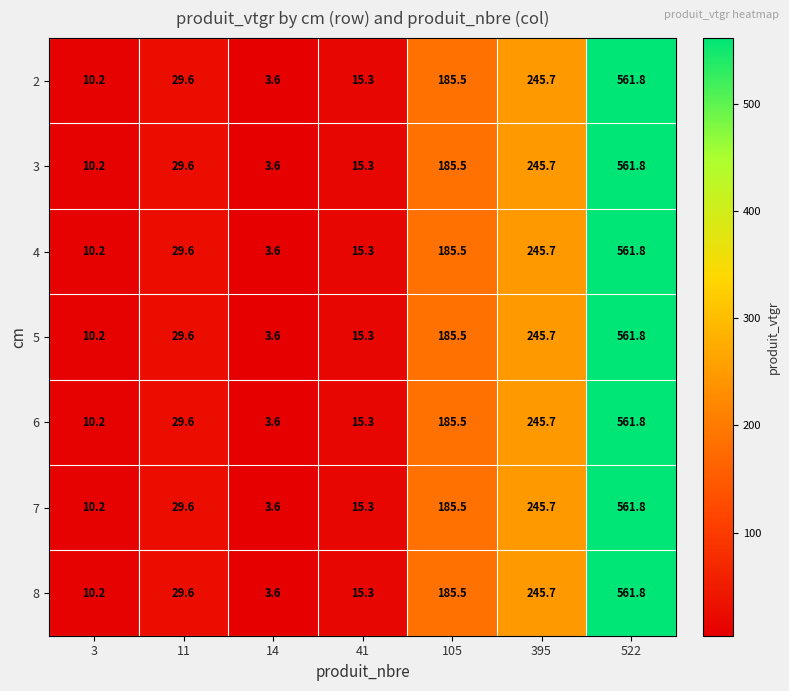

Is it true that 4 equals 355.2 at 522?

False